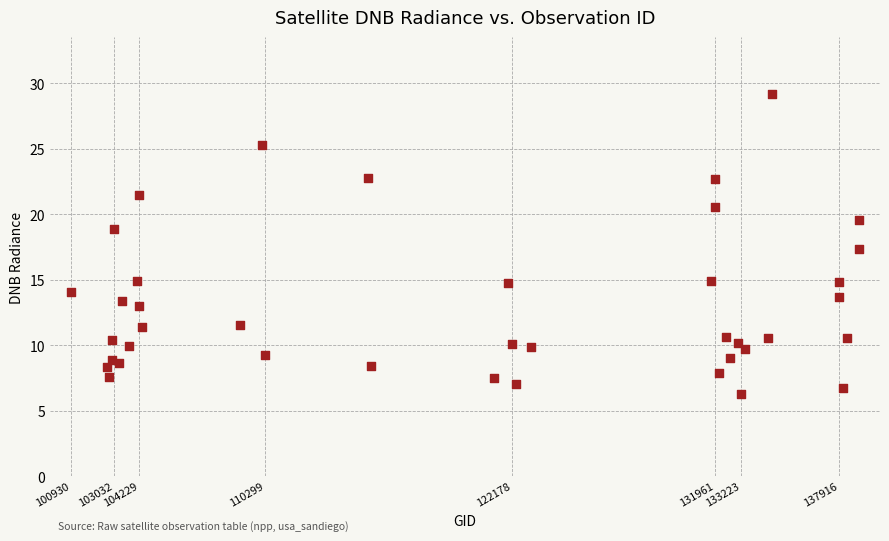

What Y value in the scatter plot is closest to 17?

17.3